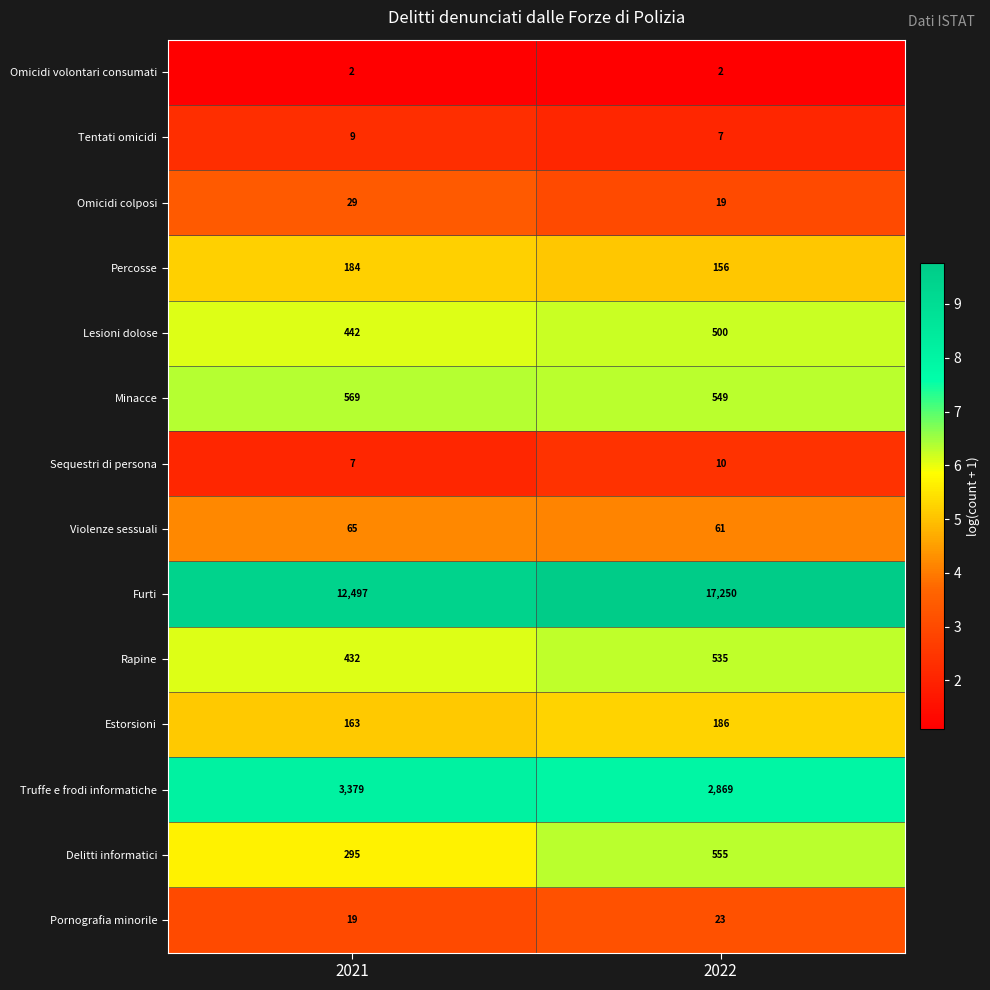

Rank the series by their maximum value, from lowest to highest.

Omicidi volontari consumati, Tentati omicidi, Sequestri di persona, Pornografia minorile, Omicidi colposi, Violenze sessuali, Percosse, Estorsioni, Lesioni dolose, Rapine, Delitti informatici, Minacce, Truffe e frodi informatiche, Furti